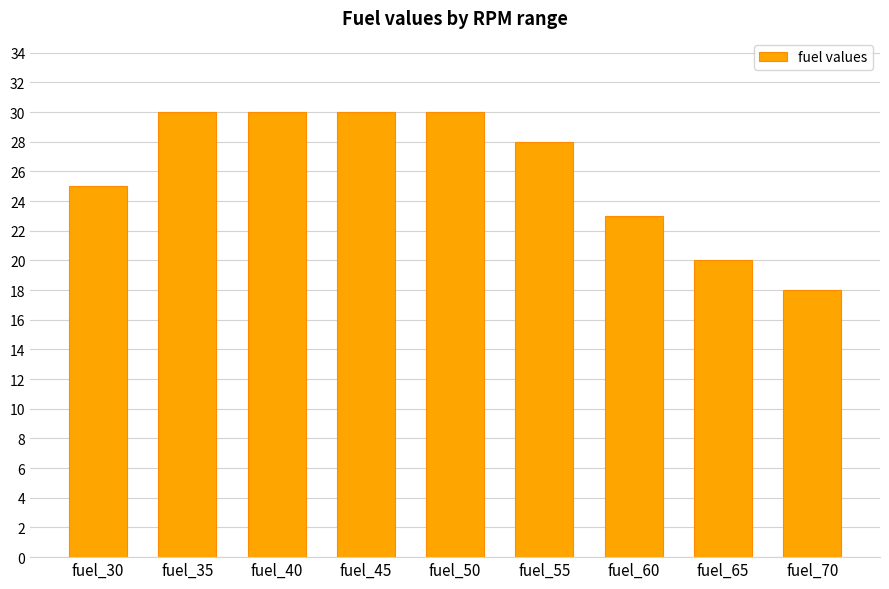

At which category does the chart reach its minimum across all series?

fuel_70